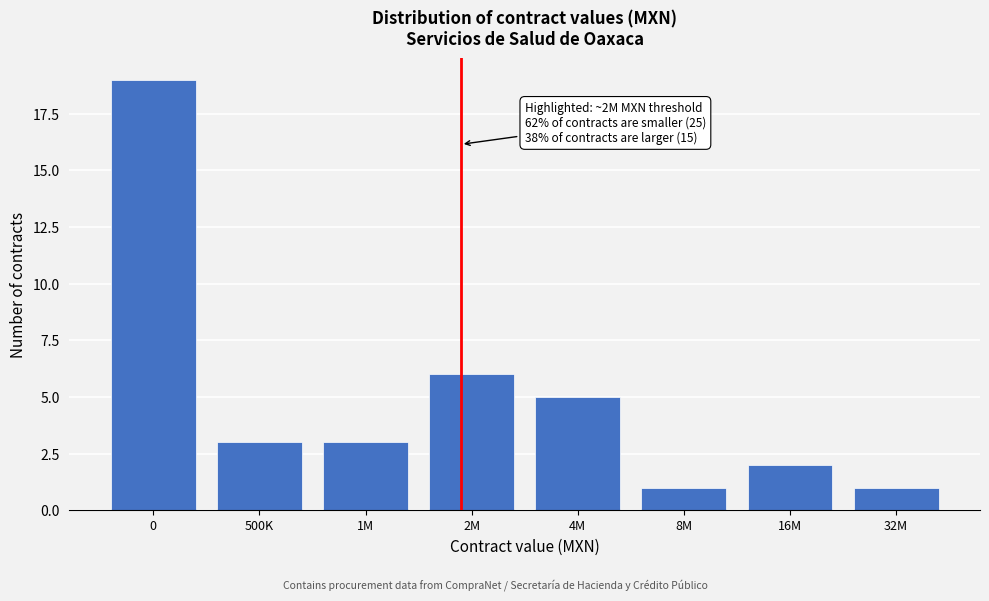

Reading left to right, list all the values displayed in this chart.

0=19	500K=3	1M=3	2M=6	4M=5	8M=1	16M=2	32M=1